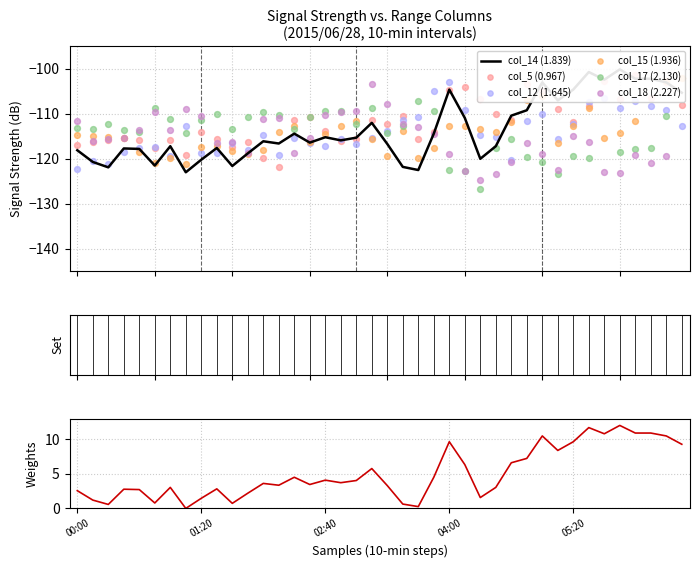

Which series has the widest spread of Y values?

col_14 (1.839)